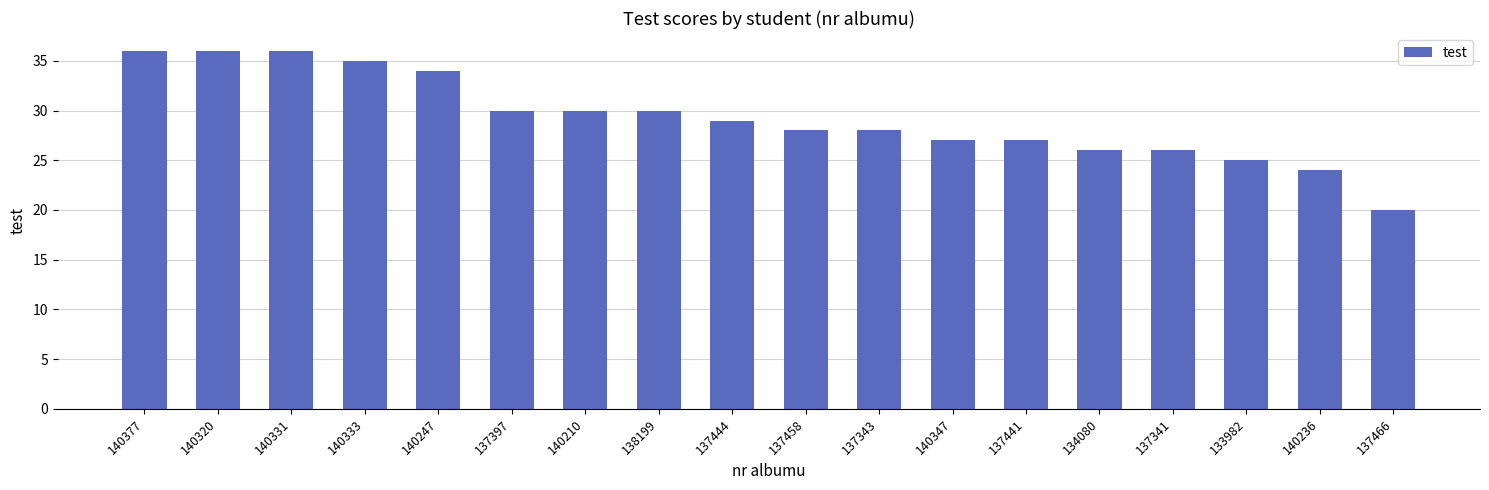

Approximately how many times larger is the value at 137341 compared to 137466?

1.3